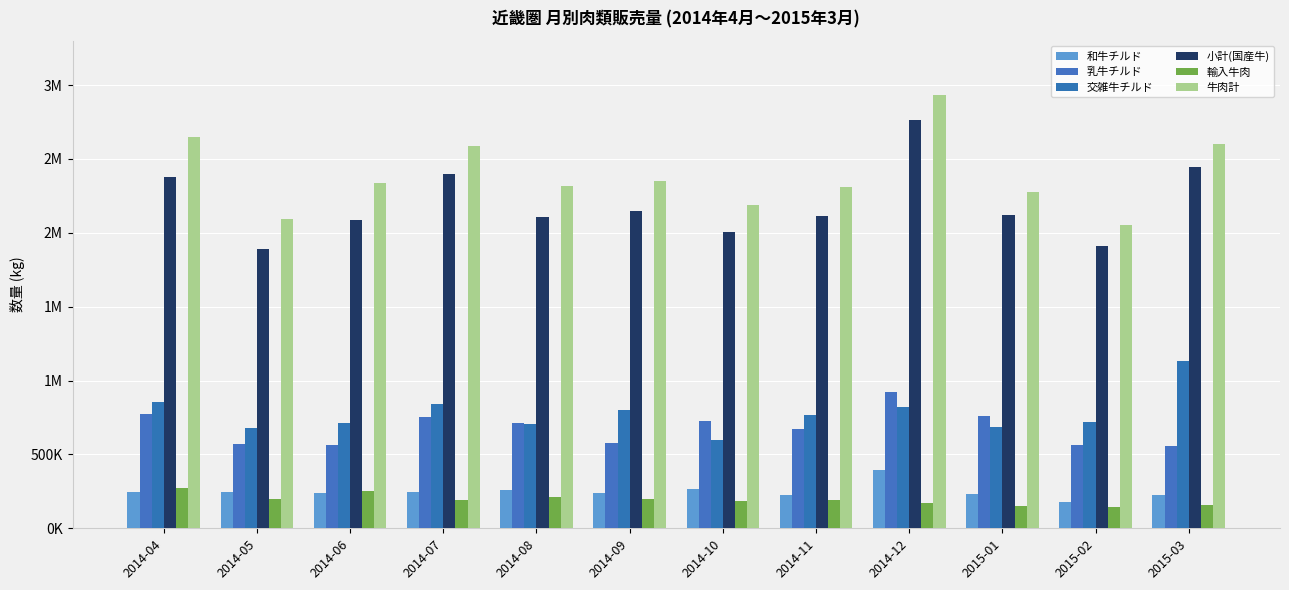

What are all the series names shown in the legend?

和牛チルド, 乳牛チルド, 交雑牛チルド, 小計(国産牛), 輸入牛肉, 牛肉計